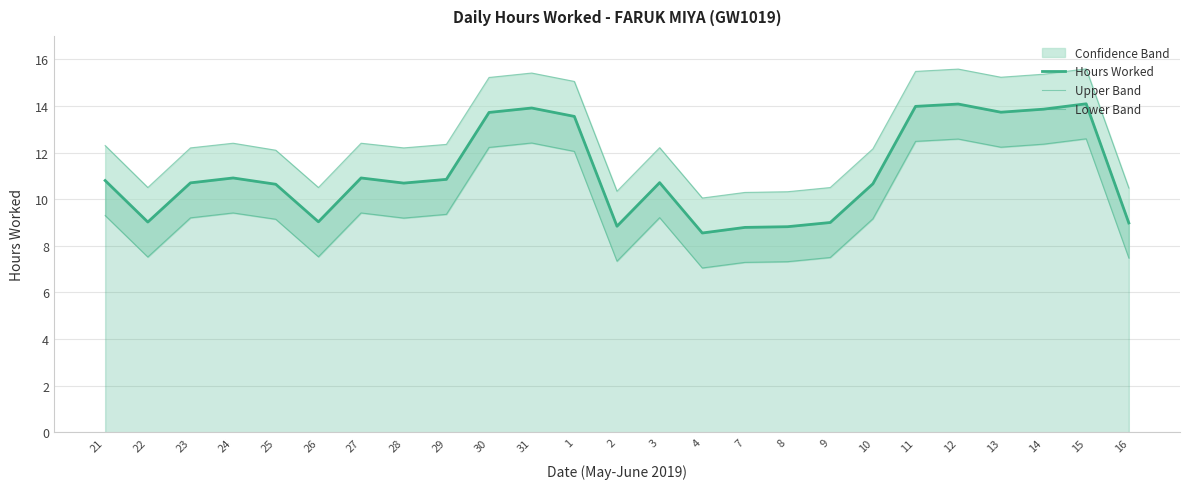

Is this an area chart (filled region under the line)?

No